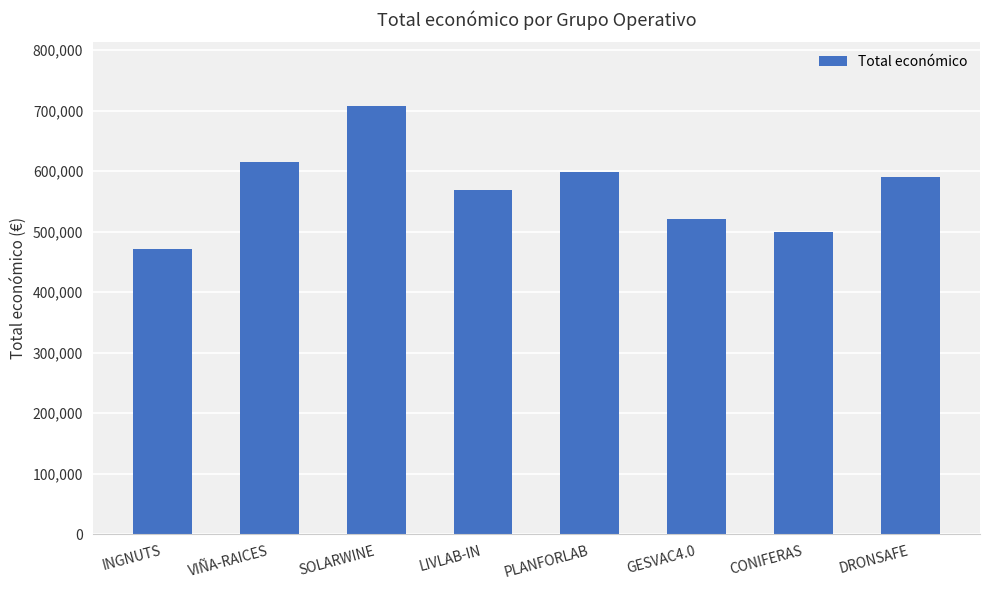

How many bars are there in total?

8